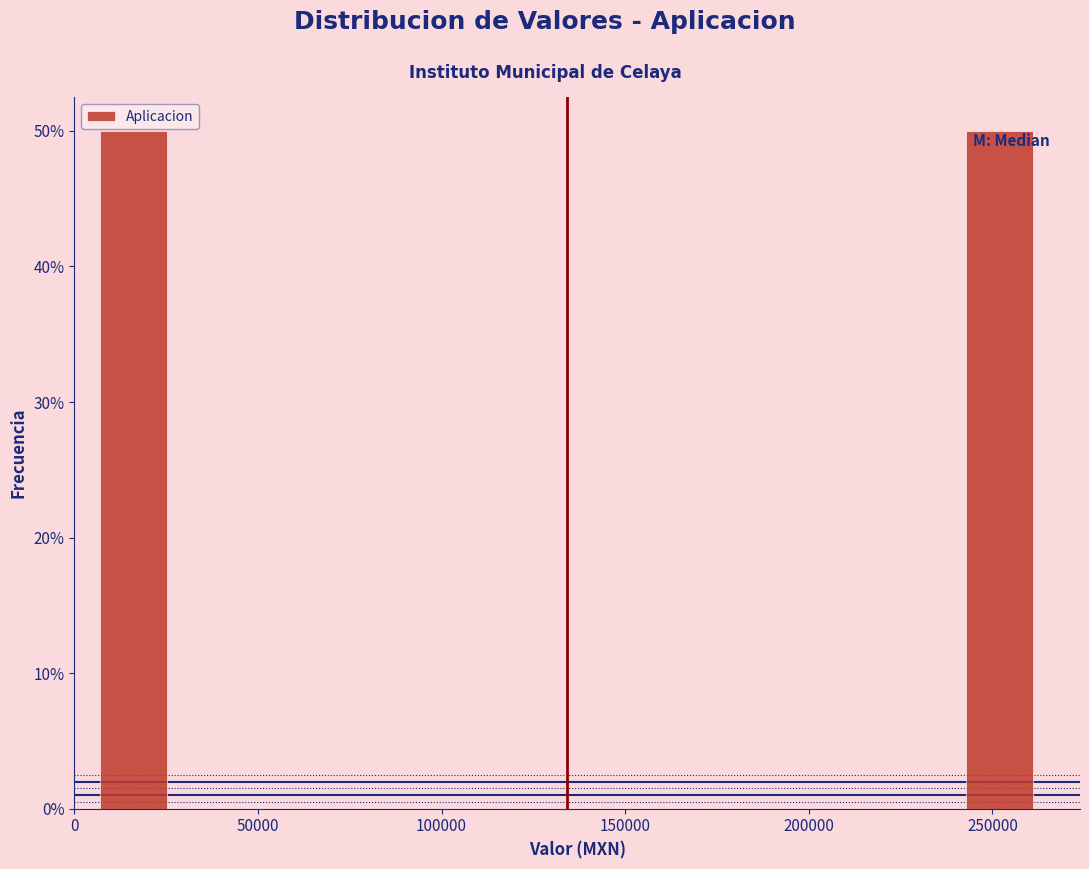

Reading left to right, transcribe this chart: for each bar, give the range it covers on the x-axis and its height. Neither the bar edges nor the heights are printed on the chart, so give them approximately, as read against the axes.

5000 to 25000: 50
25000 to 50000: 0
50000 to 70000: 0
70000 to 90000: 0
90000 to 115000: 0
115000 to 135000: 0
135000 to 155000: 0
155000 to 175000: 0
175000 to 200000: 0
200000 to 220000: 0
220000 to 240000: 0
240000 to 265000: 50